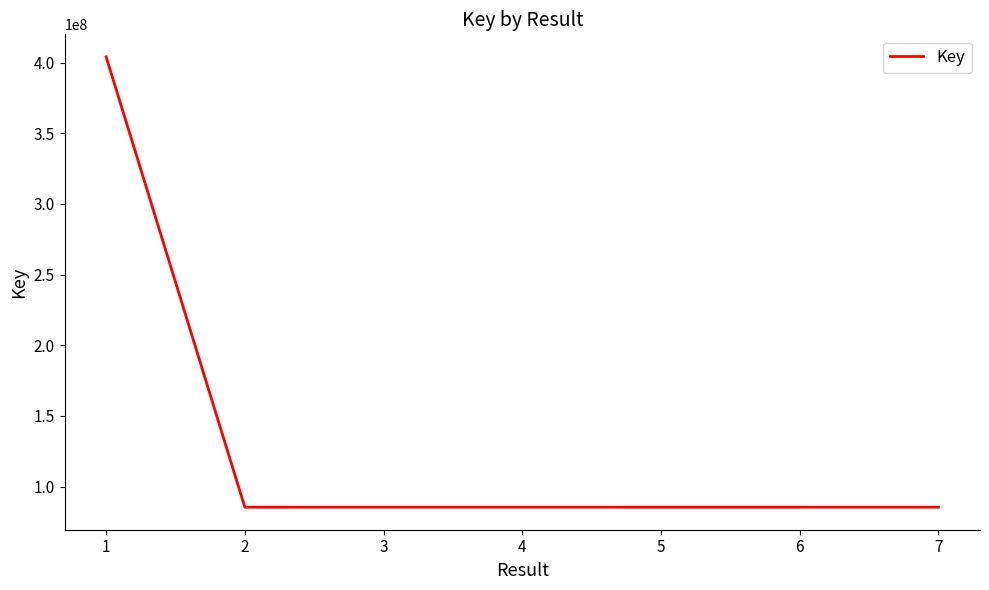

The value at 3 is 19058139. True or false?

False